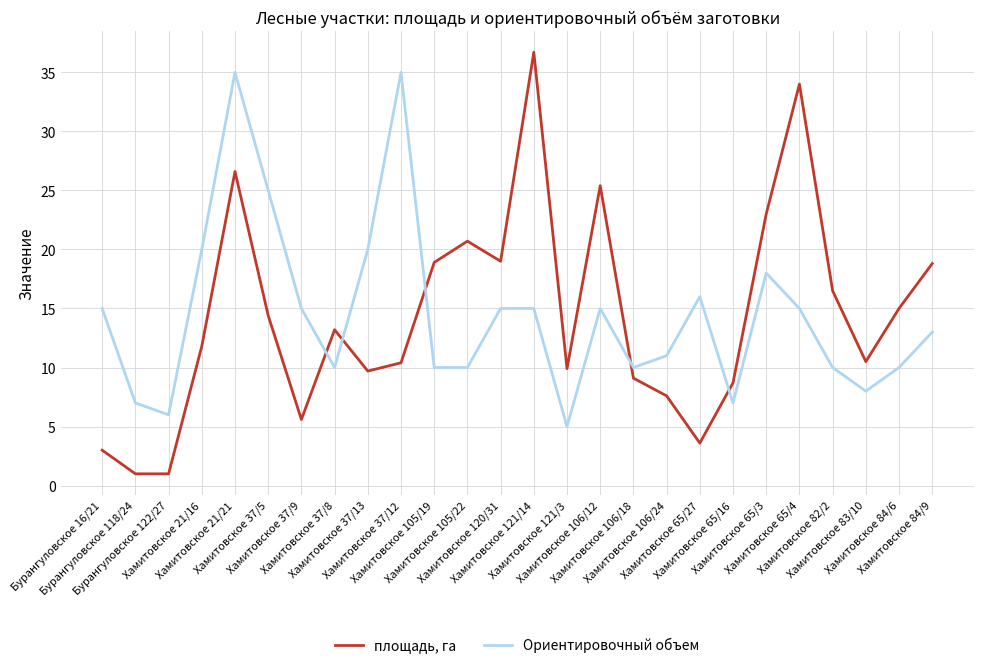

How many lines are shown in the chart?

2